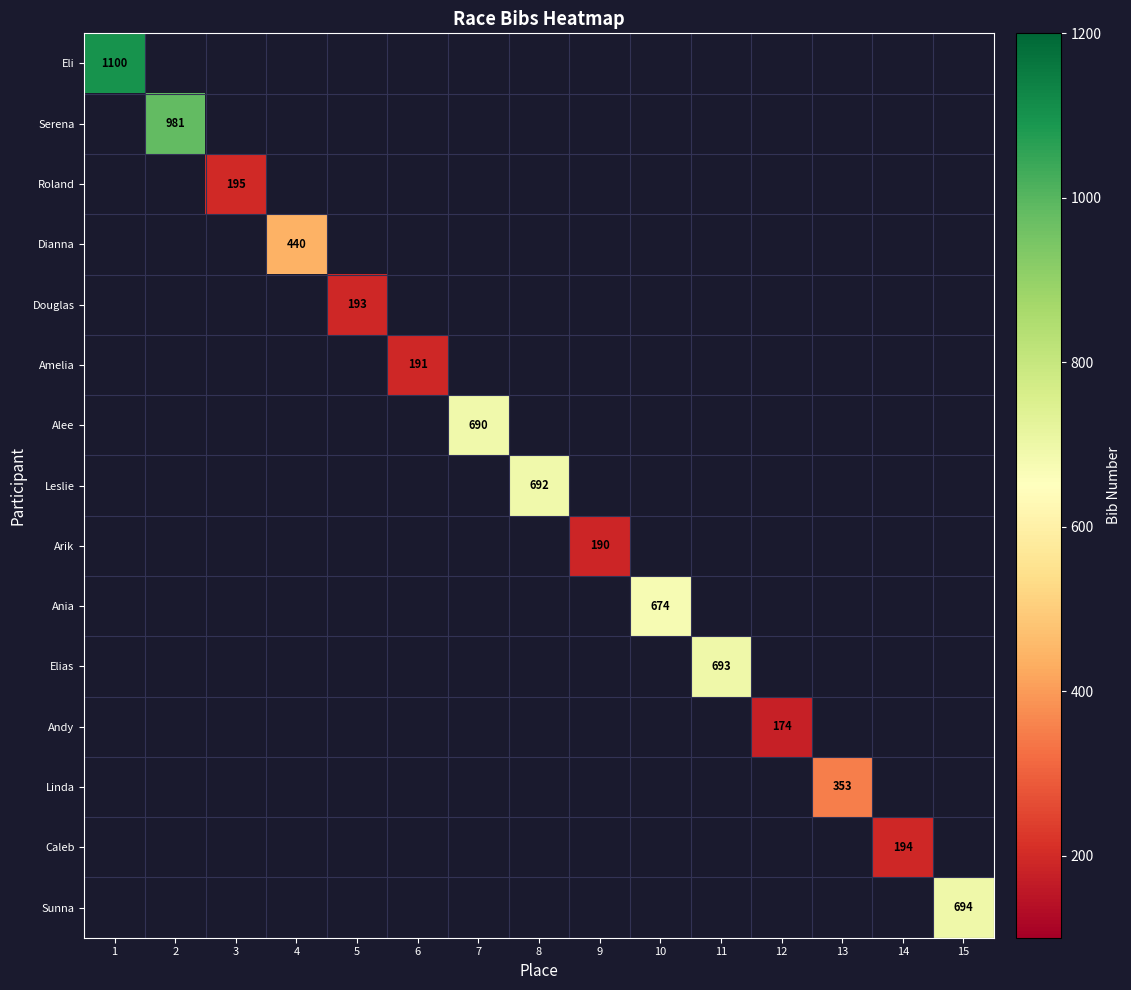

The Elias series shows 693 at 11. True or false?

True